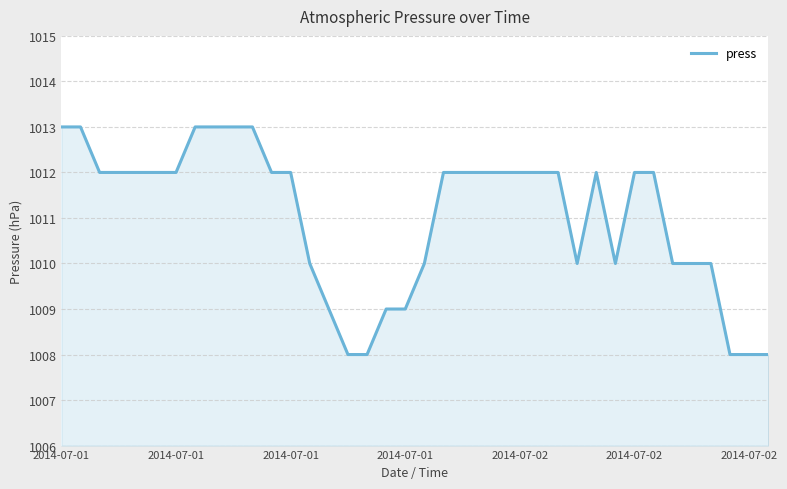

What is the difference between the maximum and minimum values?

5